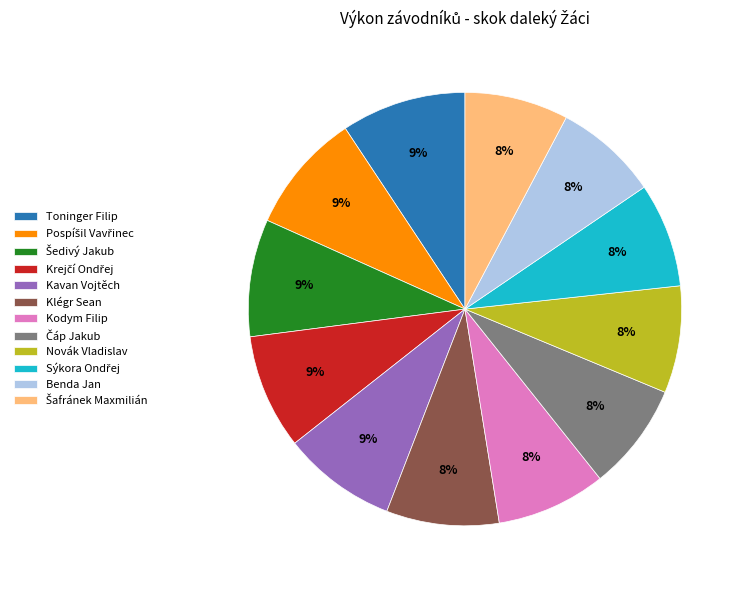

Is the sum of Kavan Vojtěch and Kodym Filip greater than half?

No